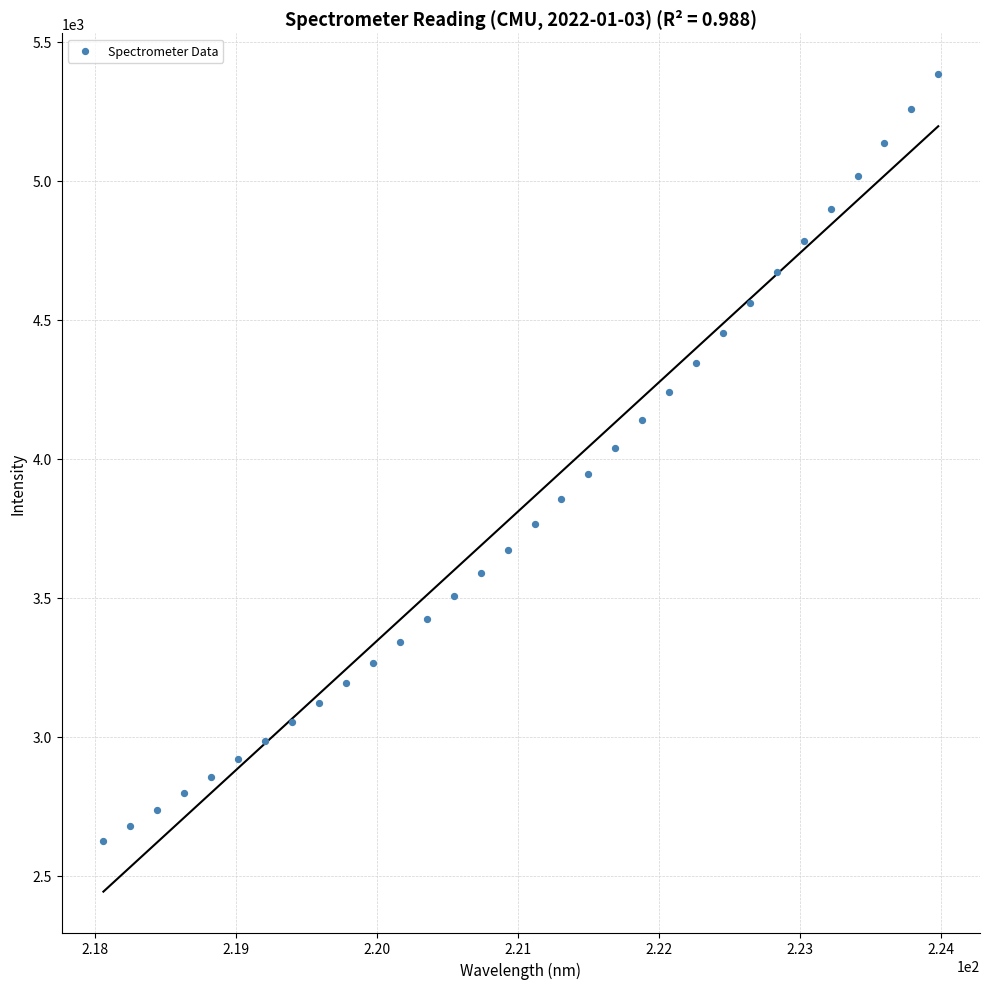

What is the range of Y values (max minus min)?

2758.2